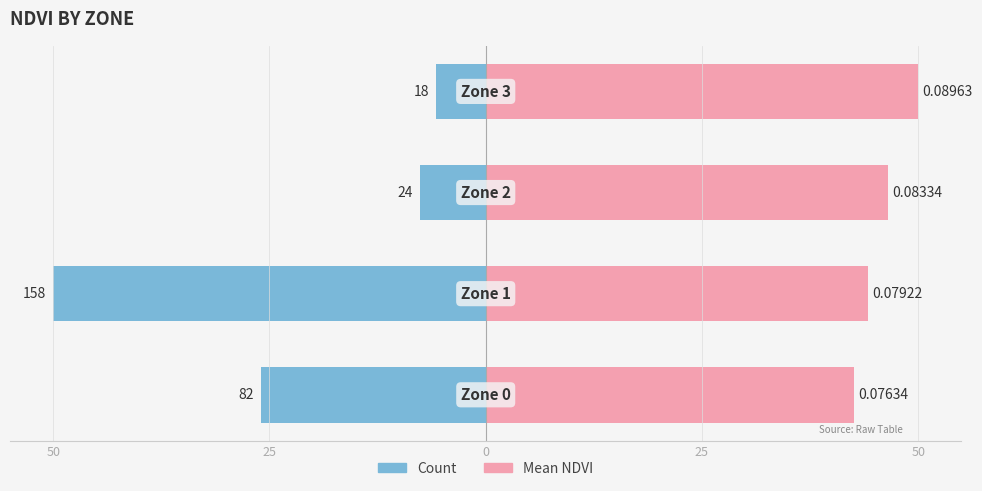

Which series has the largest range (max minus min)?

Count